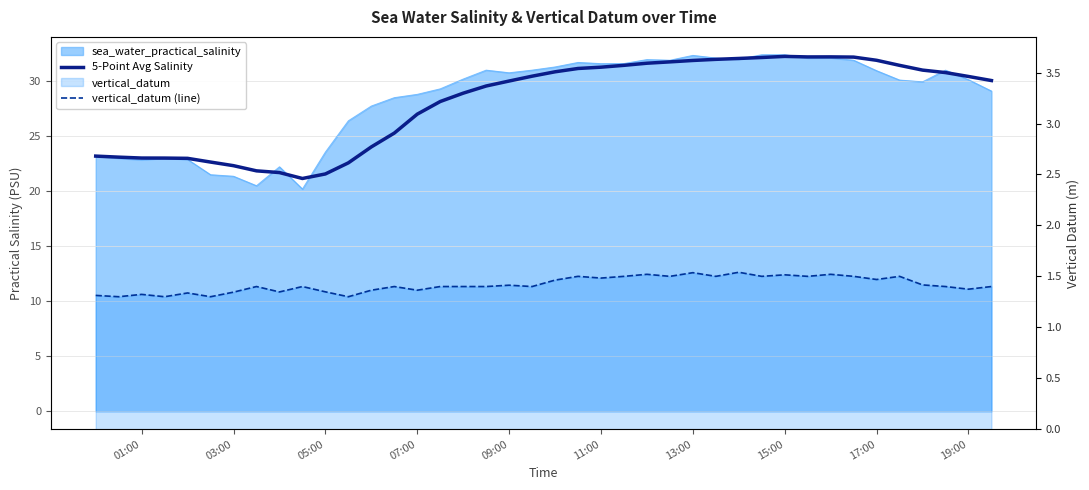

Count the vertical_datum (line) values in the range 1 to 2.

40